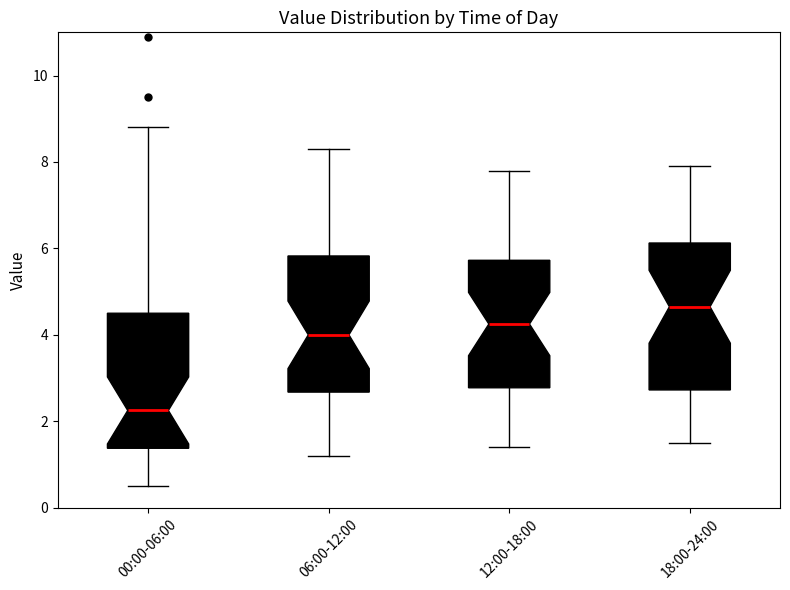

Reading left to right, read every box against the y-axis: the position of its median line, the range the box covers, and the ends of its whiskers. The values are not printed on the chart, so give them approximately, as read against the axis.

00:00-06:00: median 2.2, box 1.4 to 4.6, whiskers 0.6 to 8.8
06:00-12:00: median 4.0, box 2.6 to 5.8, whiskers 1.2 to 8.4
12:00-18:00: median 4.2, box 2.8 to 5.8, whiskers 1.4 to 7.8
18:00-24:00: median 4.6, box 2.8 to 6.2, whiskers 1.6 to 8.0